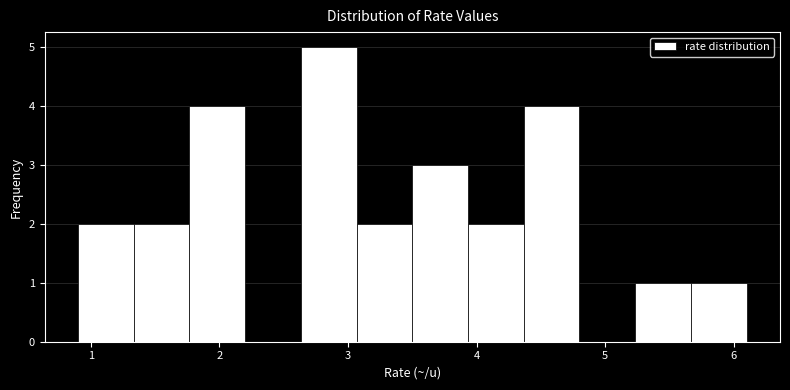

What is the height of the bar covering 1.8 to 2.2 on the x-axis? Neither the bar edges nor the heights are printed on the chart, so give them approximately, as read against the axes.

4